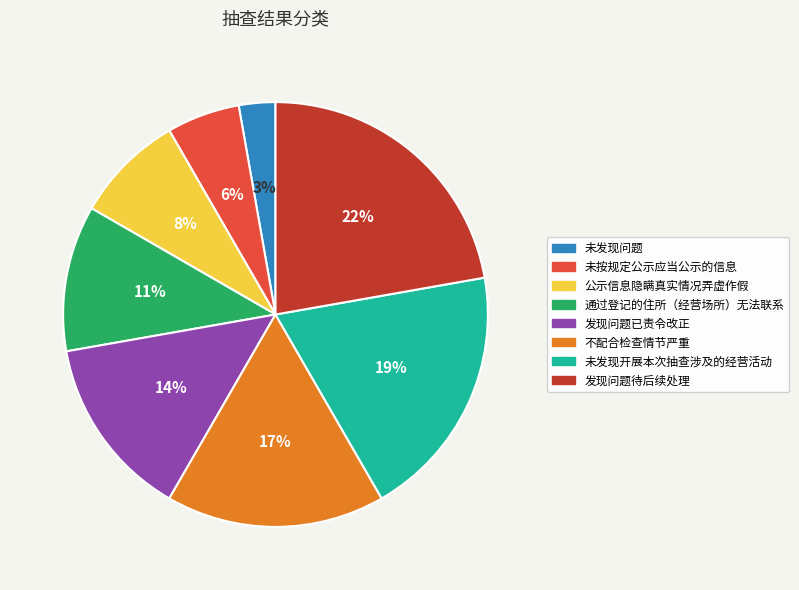

Is 未按规定公示应当公示的信息 the majority of the pie?

No